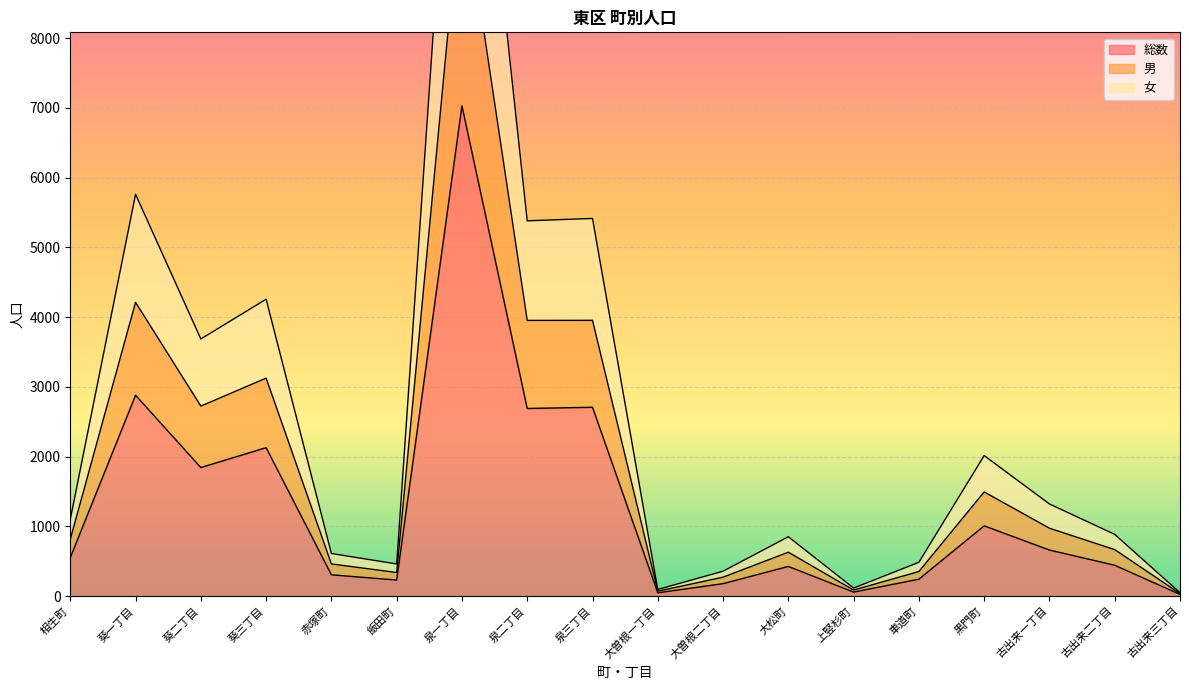

What is the sum of all 総数 values?

23462